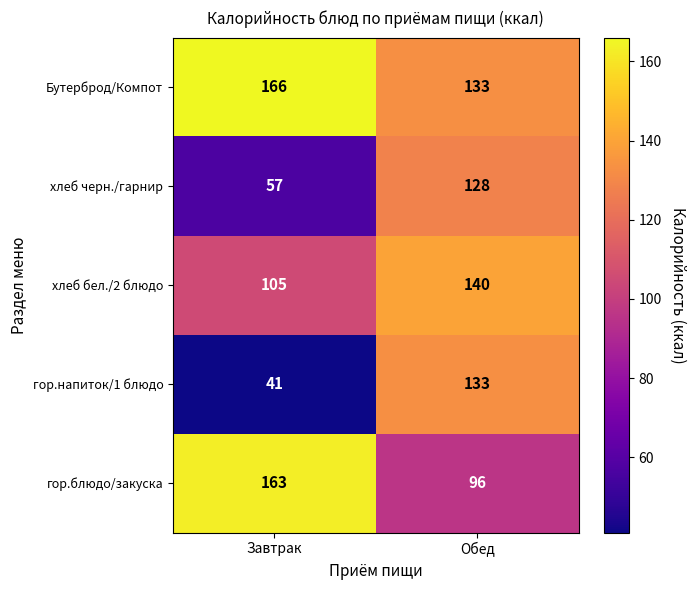

What is the difference between the maximum and minimum values in the Бутерброд/Компот series?

33